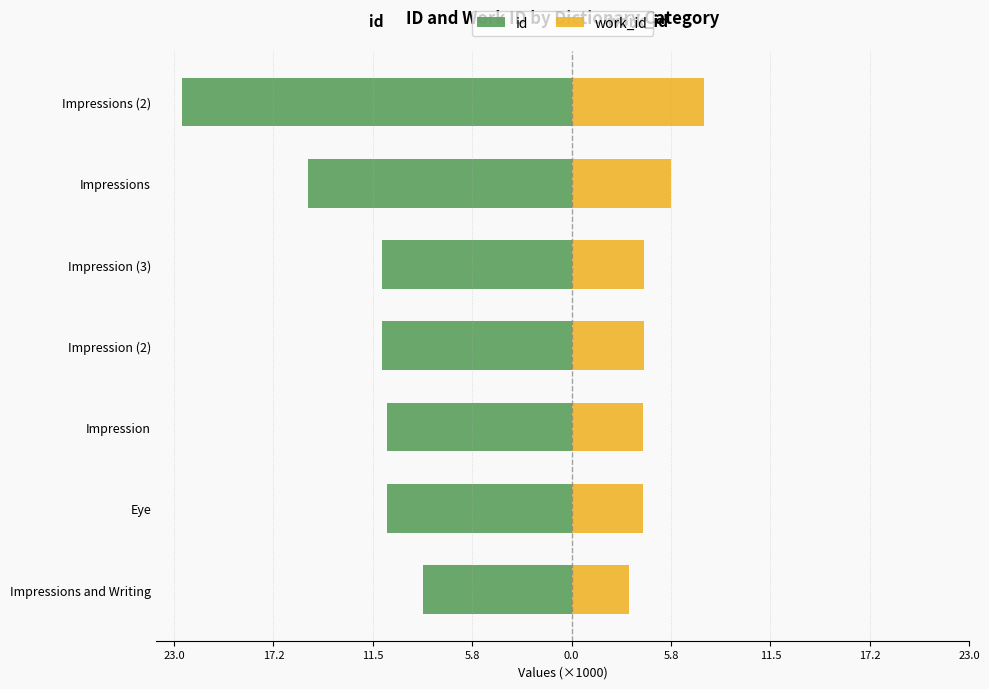

Between Impressions and Writing and Impression (3), which series saw the biggest shift?

id